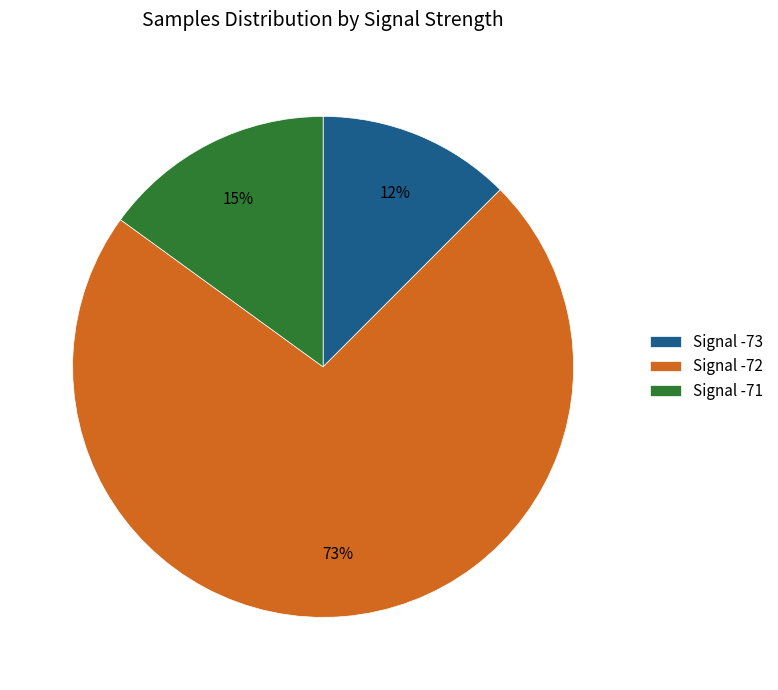

Does any single category account for the majority?

Yes